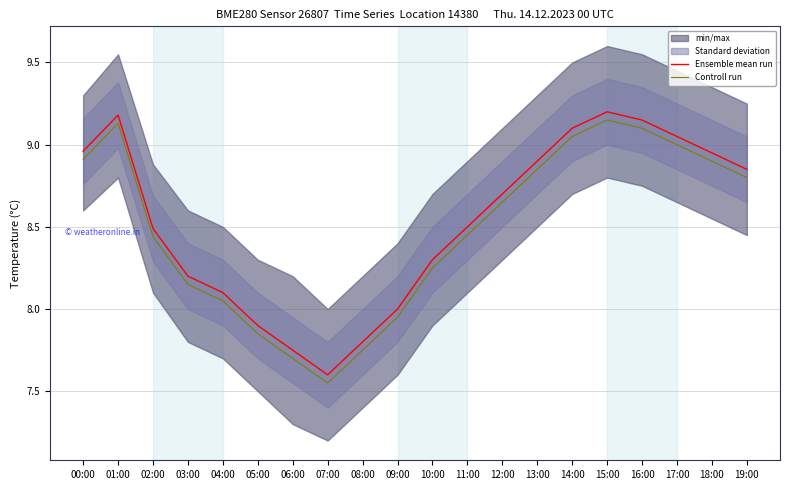

Is this an area chart (filled region under the line)?

No